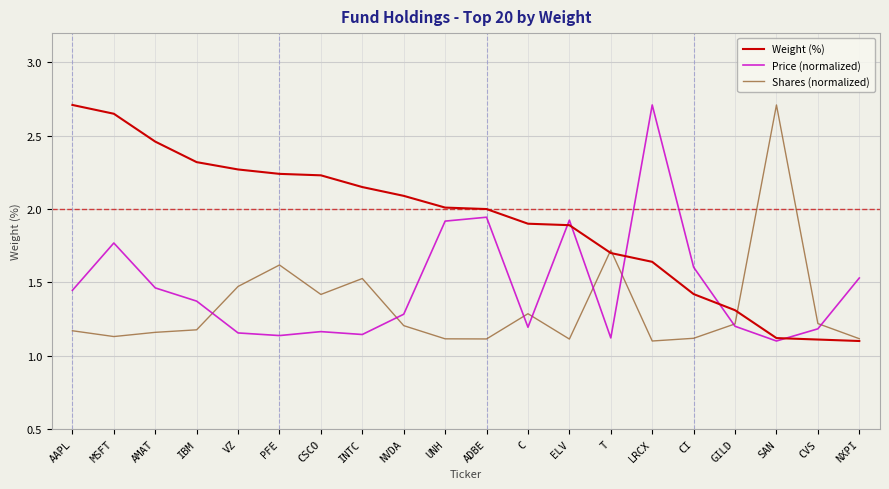

What is the sum of the Shares (normalized) values at CSCO and VZ?

2.9